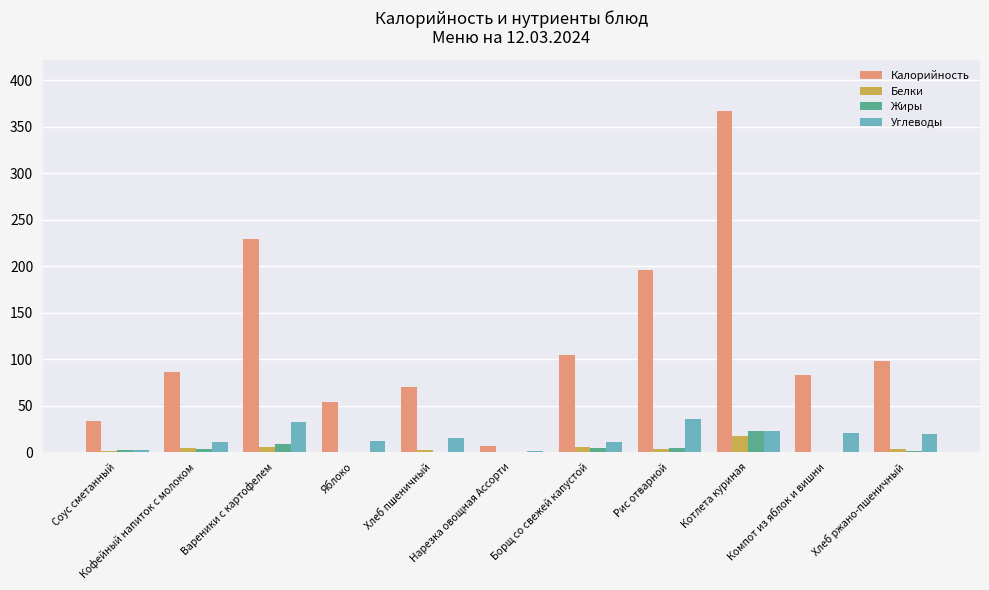

What are all the series names shown in the legend?

Калорийность, Белки, Жиры, Углеводы